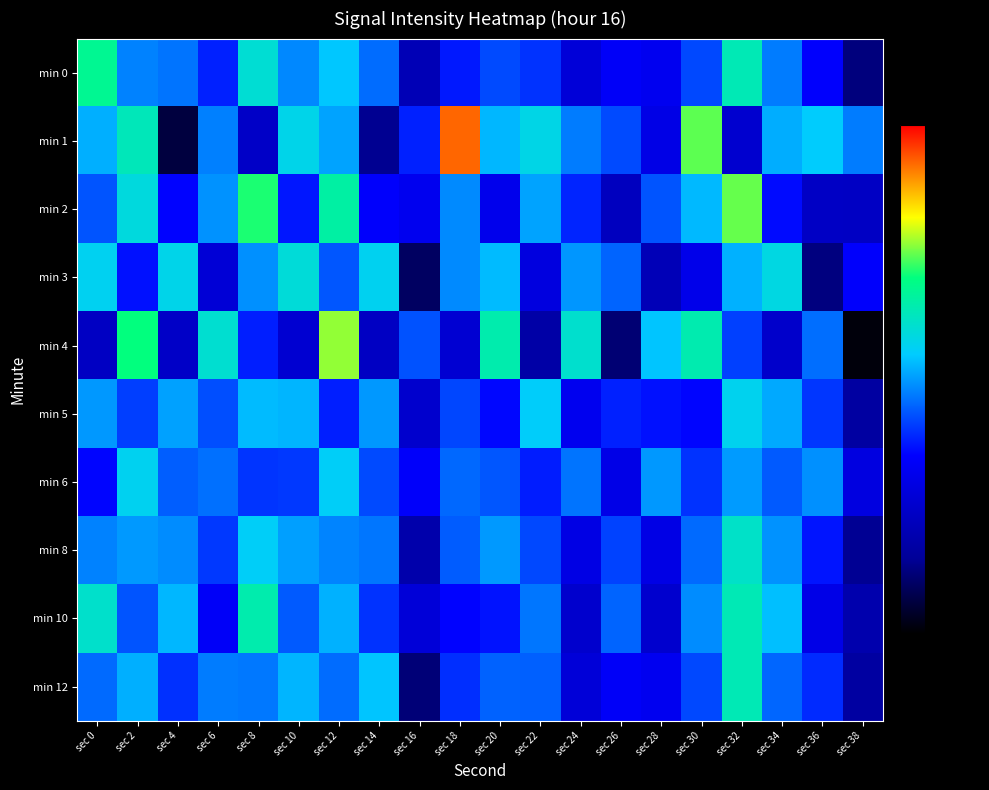

Which has a higher value, sec 22 or sec 34?

sec 34